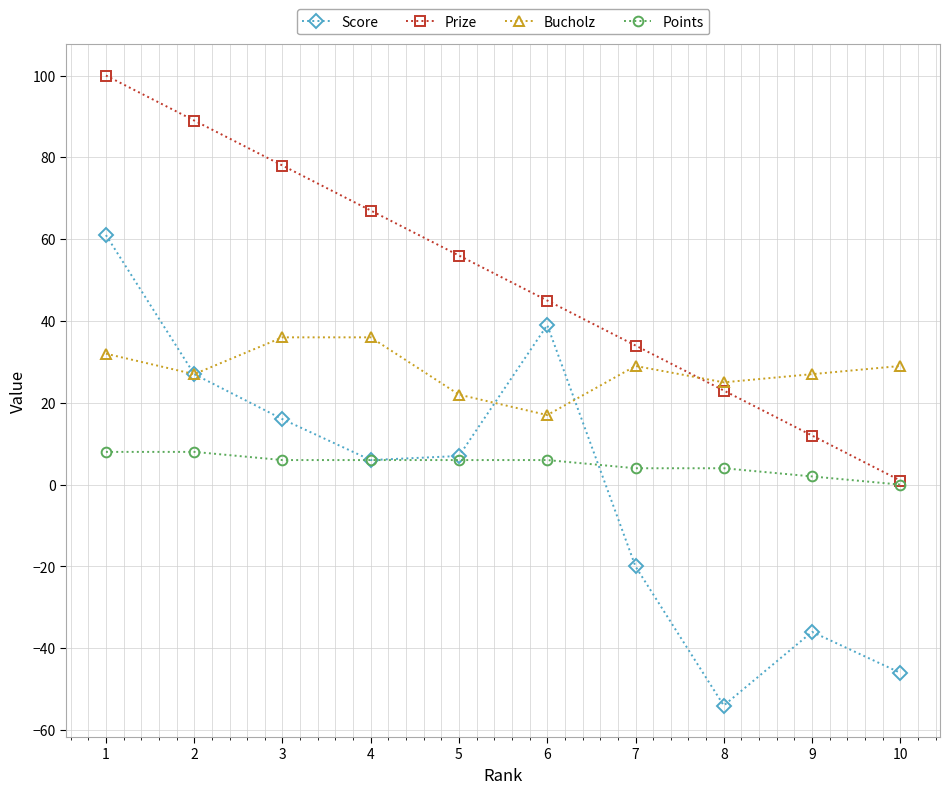

True or false: Prize has a value of 32 at 1.

False